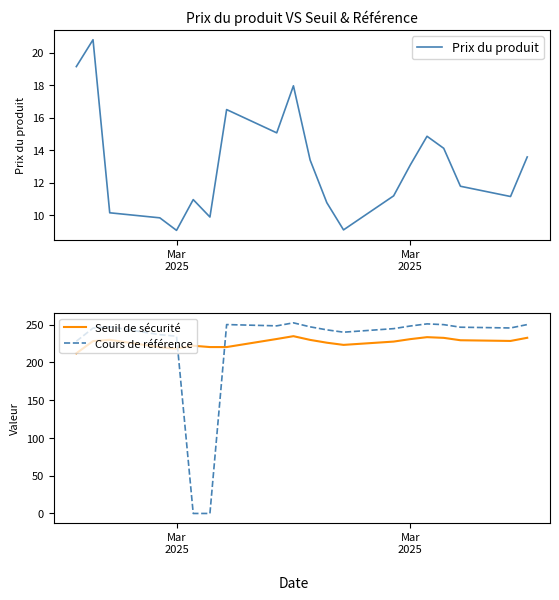

Which series has the largest range (max minus min)?

Cours de référence